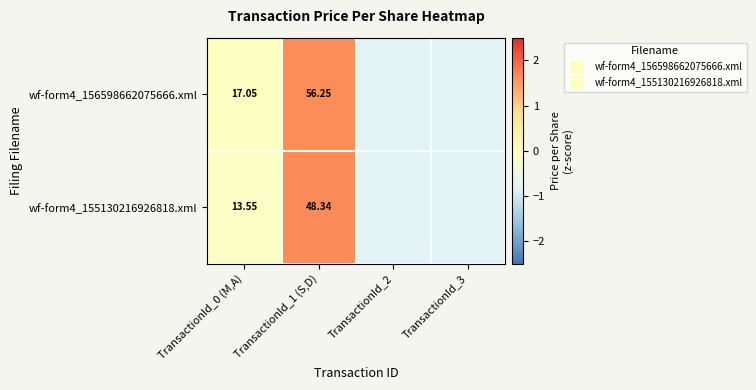

Is the value of wf-form4_156598662075666.xml at TransactionId_0 (M,A) greater than the value of wf-form4_155130216926818.xml at TransactionId_3?

Yes